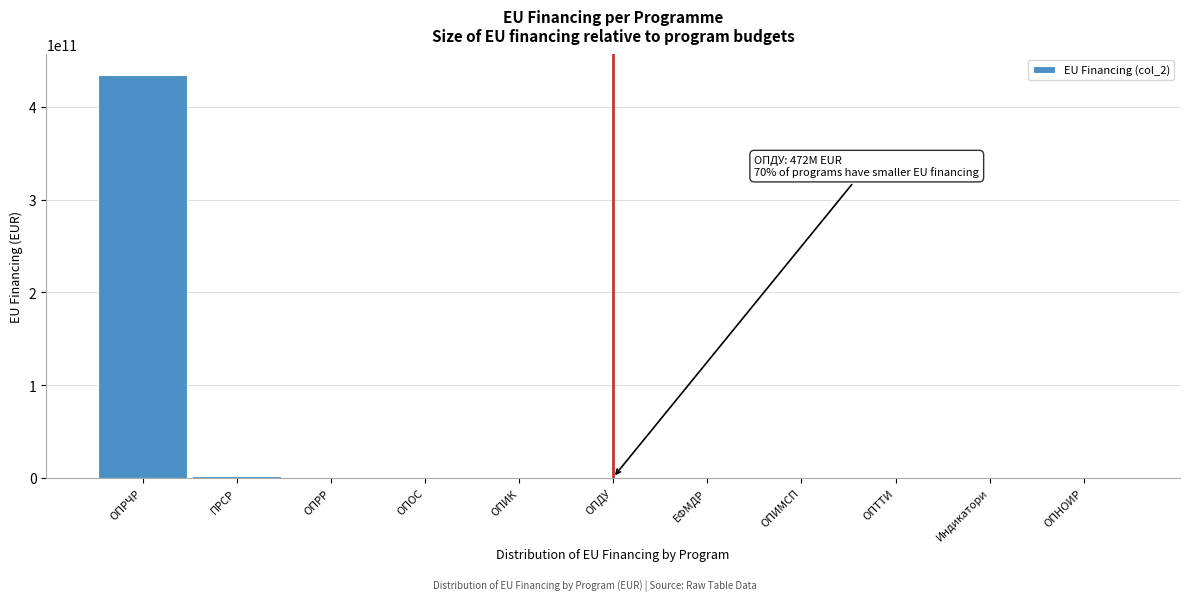

What is the approximate value at ОПРЧР?

434641576210.6